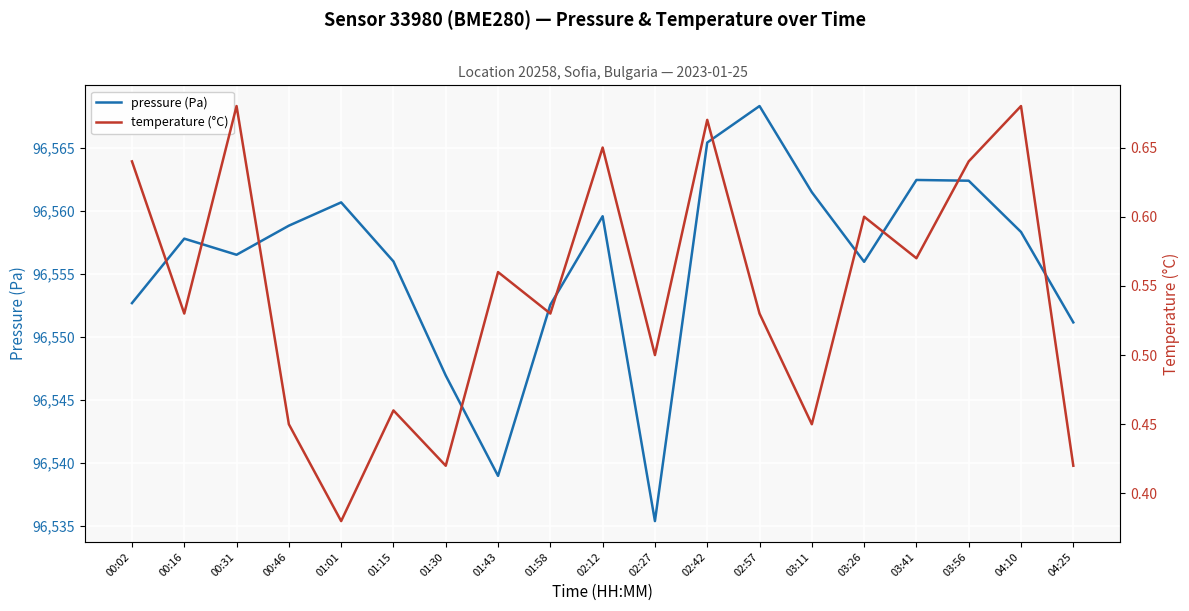

At which label does temperature (°C) reach its peak?

00:31